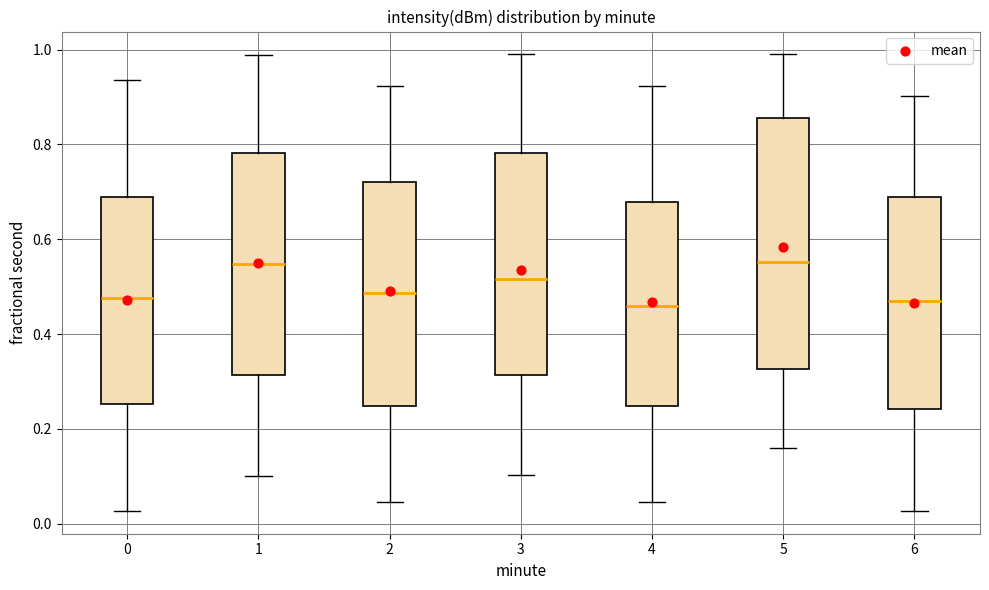

Reading left to right, transcribe this box plot: for each box, give where its median line is, the range the box spans, and where its two whiskers end, as read against the y-axis. The values are not printed on the chart, so give them approximately, as read against the axis.

0: median 0.48, box 0.26 to 0.68, whiskers 0.02 to 0.94
1: median 0.54, box 0.32 to 0.78, whiskers 0.10 to 0.98
2: median 0.48, box 0.24 to 0.72, whiskers 0.04 to 0.92
3: median 0.52, box 0.32 to 0.78, whiskers 0.10 to 0.98
4: median 0.46, box 0.24 to 0.68, whiskers 0.04 to 0.92
5: median 0.56, box 0.32 to 0.86, whiskers 0.16 to 0.98
6: median 0.46, box 0.24 to 0.68, whiskers 0.02 to 0.90